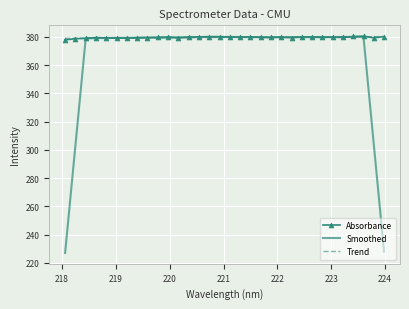

Which series has the widest spread of values?

Smoothed